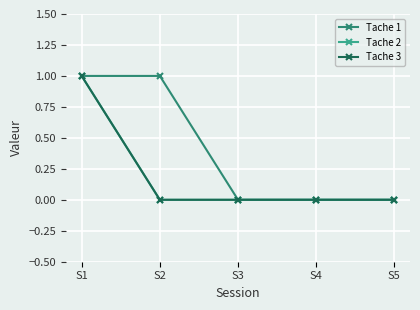

Rank the categories by Tache 3 value from highest to lowest.

S1, S2, S3, S4, S5